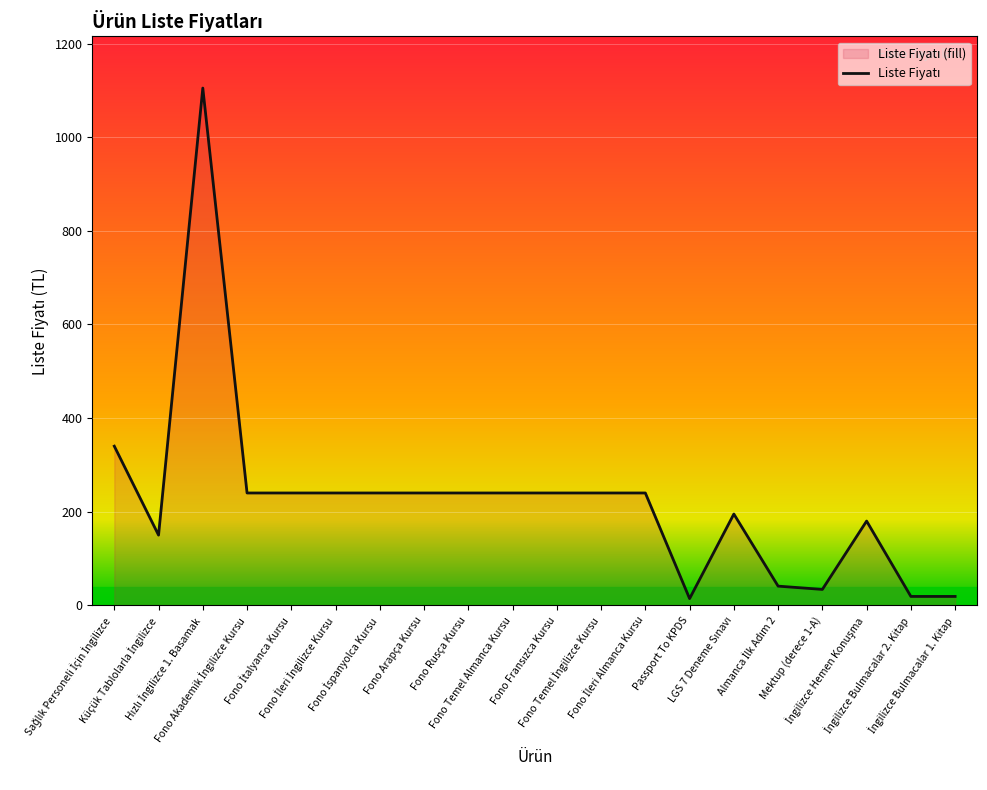

Reading right to left, transcribe all the data shown in this chart.

İngilizce Bulmacalar 1. Kitap=19.0	İngilizce Bulmacalar 2. Kitap=19.0	İngilizce Hemen Konuşma=180.0	Mektup (derece 1-A)=34.0	Almanca İlk Adım 2=41.0	LGS 7 Deneme Sınavı=195.0	Passport To KPDS=14.3	Fono İleri Almanca Kursu=240.0	Fono Temel İngilizce Kursu=240.0	Fono Fransızca Kursu=240.0	Fono Temel Almanca Kursu=240.0	Fono Rusça Kursu=240.0	Fono Arapça Kursu=240.0	Fono İspanyolca Kursu=240.0	Fono İleri İngilizce Kursu=240.0	Fono İtalyanca Kursu=240.0	Fono Akademik İngilizce Kursu=240.0	Hızlı İngilizce 1. Basamak=1105.0	Küçük Tablolarla İngilizce=150.0	Sağlık Personeli İçin İngilizce=340.0